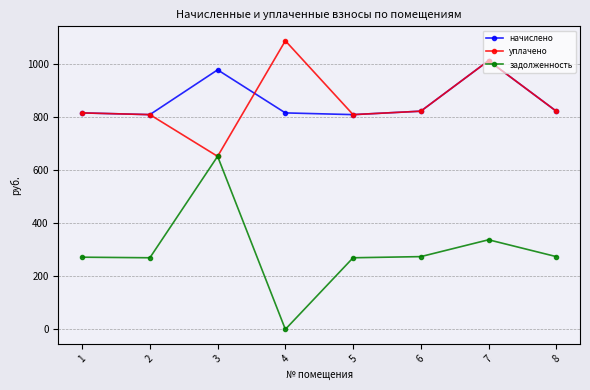

How many data points in уплачено are above 820?

4